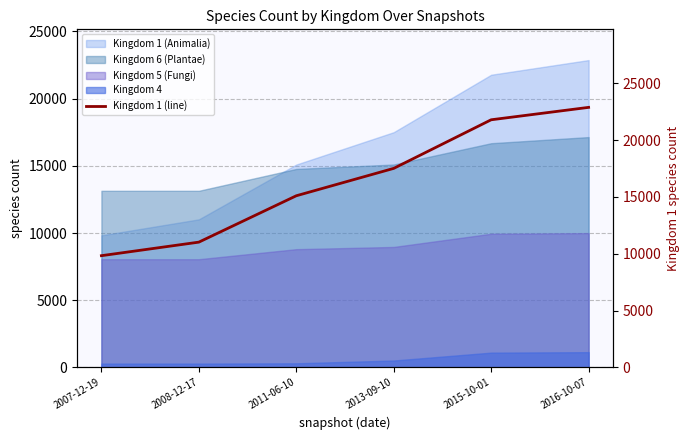

At which category does the chart reach its minimum across all series?

2007-12-19